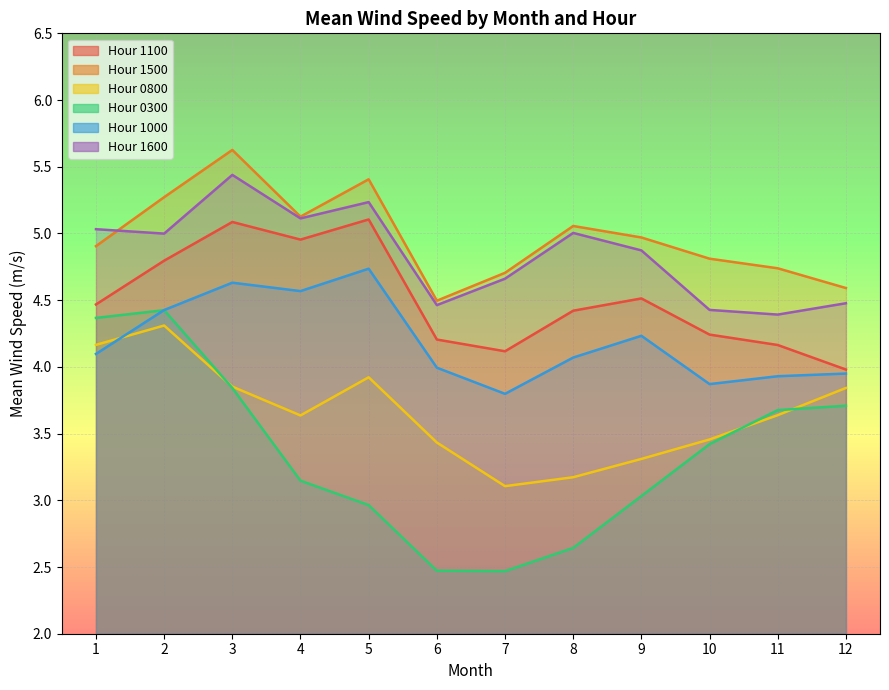

True or false: 1100 and 1500 intersect in this chart.

False